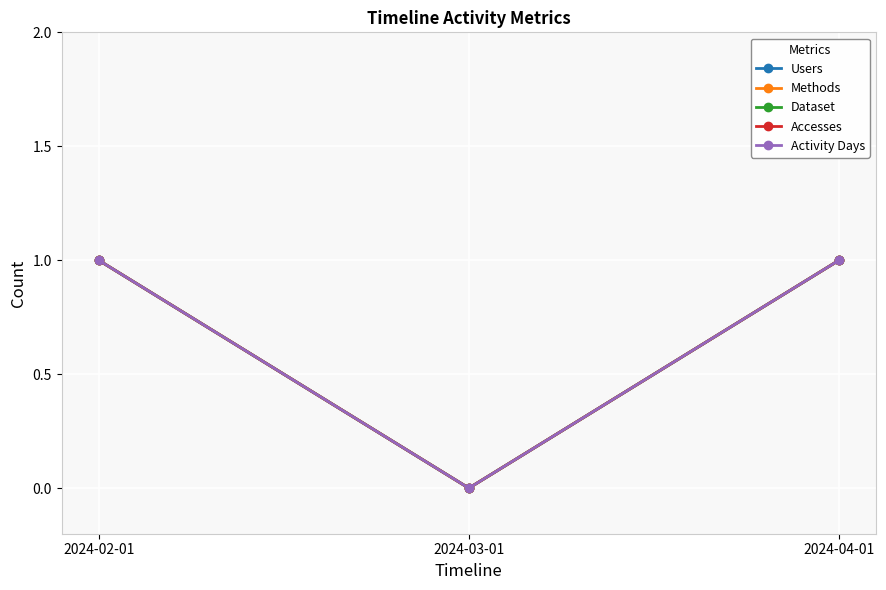

Does the chart have visible grid lines?

Yes